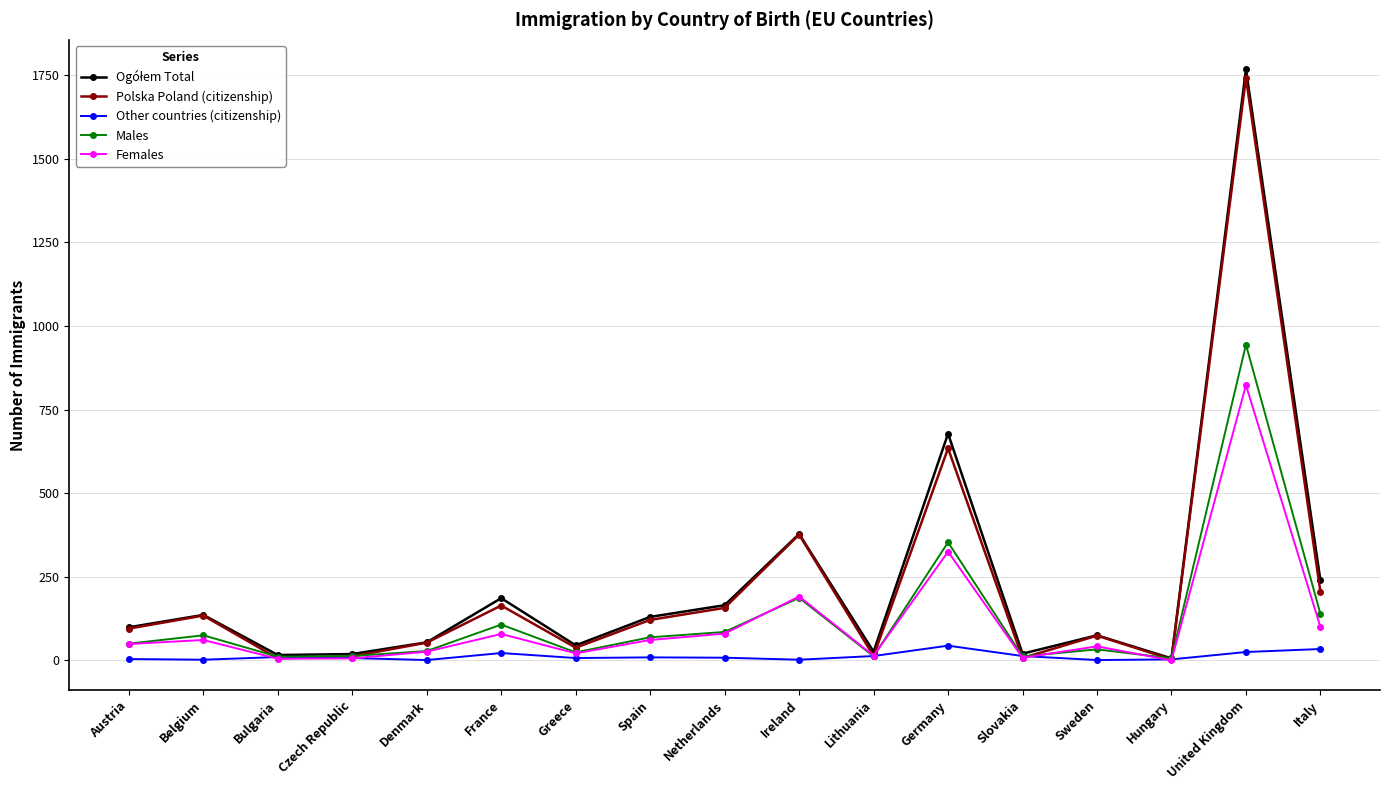

What is the minimum value for Other countries (citizenship)?

1